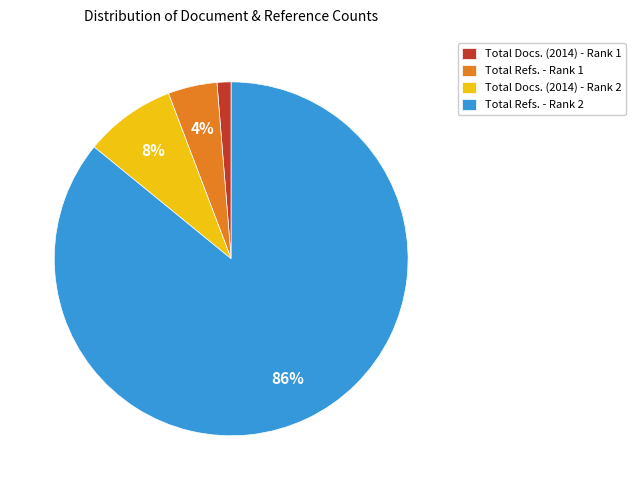

True or false: Total Refs. - Rank 1 accounts for 4% of the total.

True